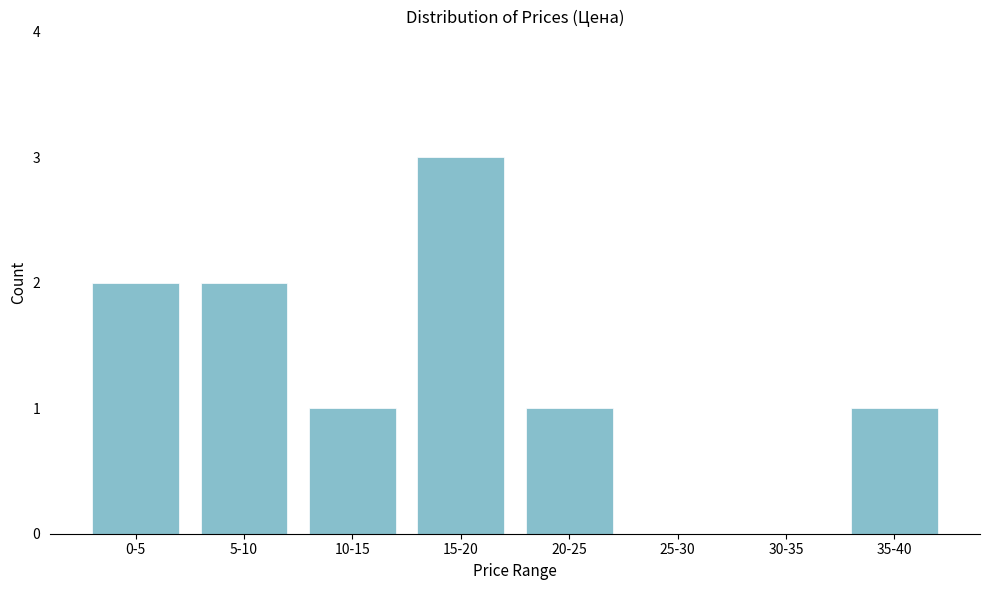

Reading left to right, transcribe all the data shown in this chart.

0-5=2	5-10=2	10-15=1	15-20=3	20-25=1	25-30=0	30-35=0	35-40=1